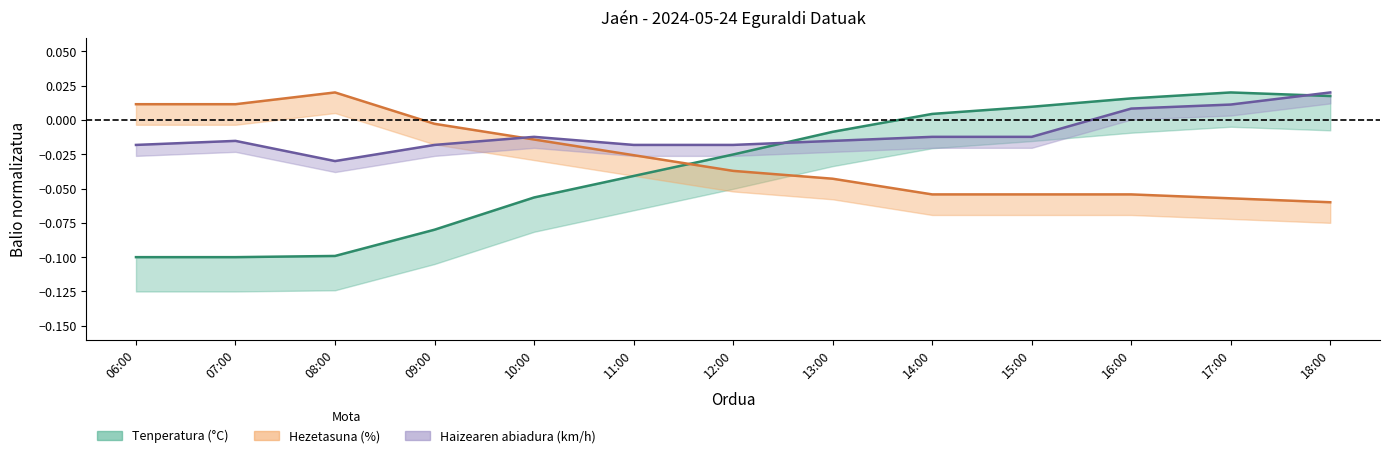

Which series has the largest total across all categories?

Haizearen abiadura (km/h)